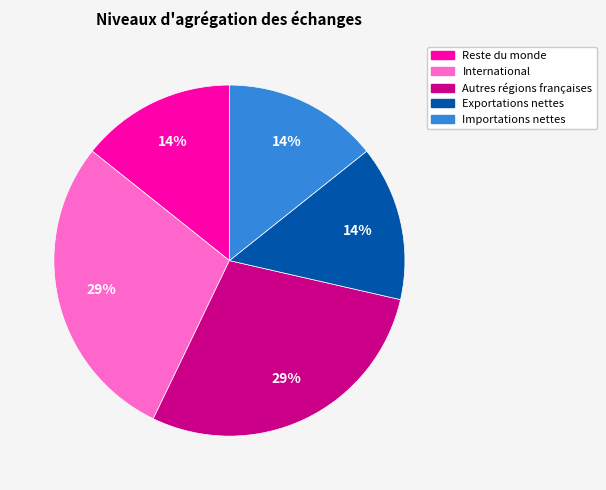

Count the number of slices in the pie.

5